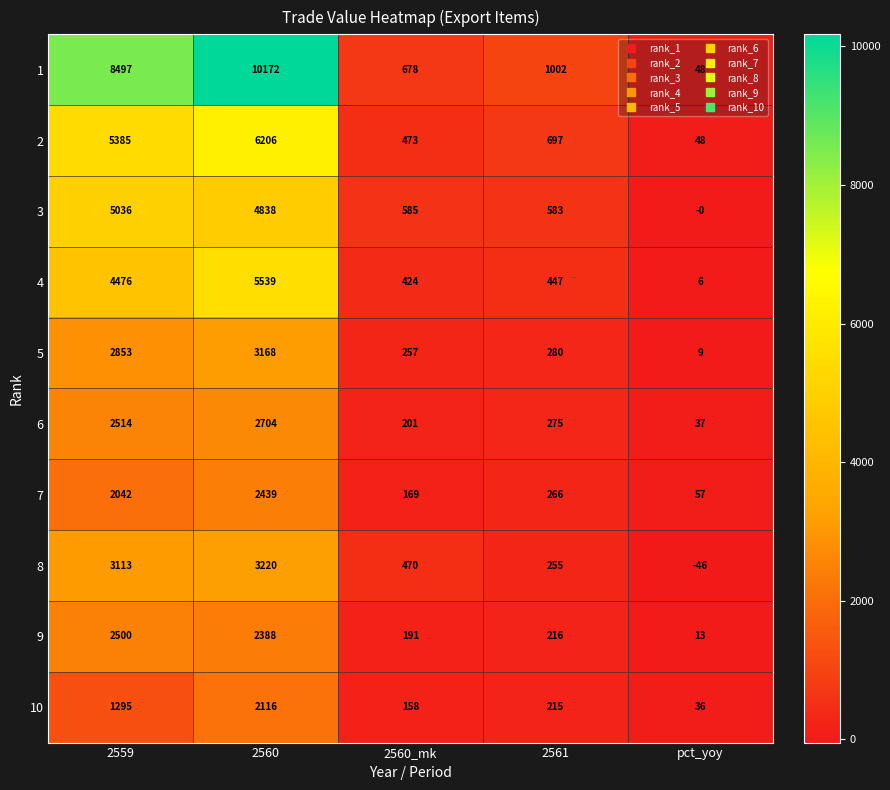

What is the difference between the maximum and minimum values in the 6 series?

2667